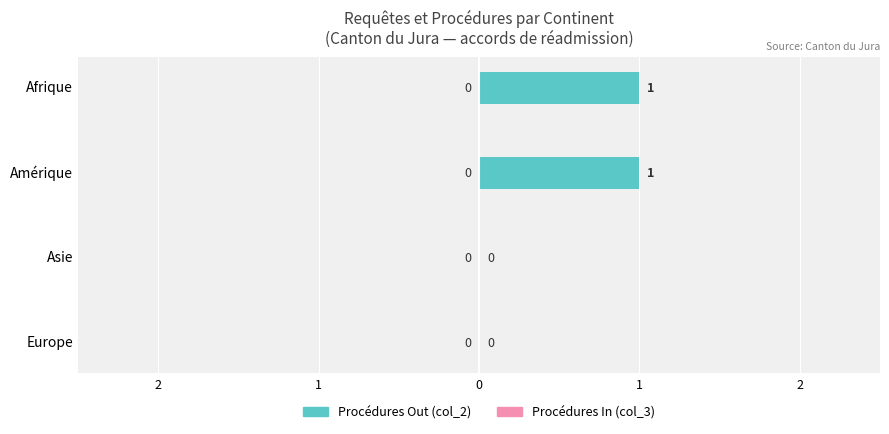

How many bars are there in total?

8